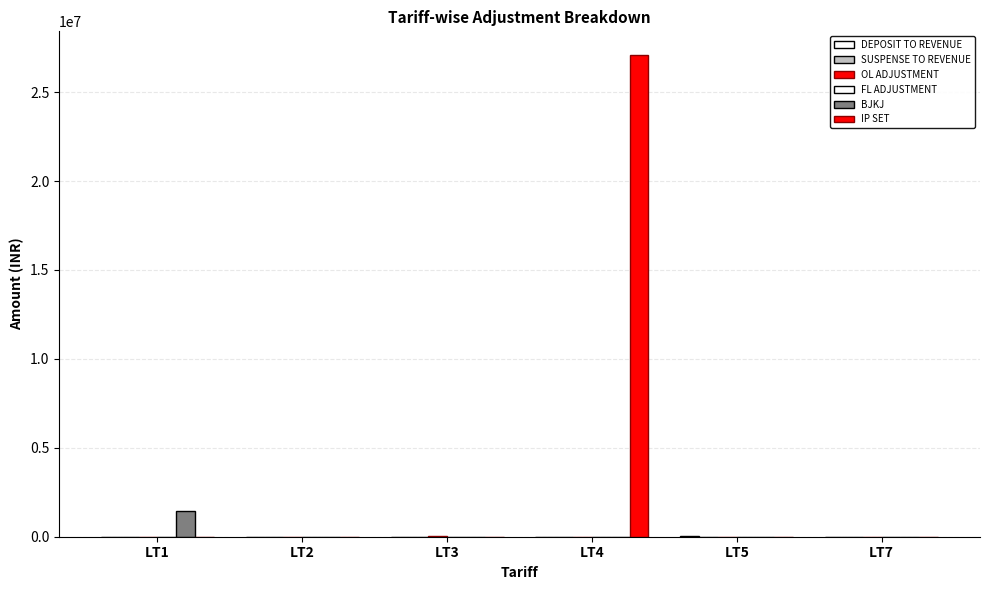

Reading left to right, what are all the values shown in this chart?

DEPOSIT TO REVENUE: 0.0	1180.0	0.0	0.0	16850.0	0.0
SUSPENSE TO REVENUE: 390.0	1579.0	972.0	0.0	0.0	0.0
OL ADJUSTMENT: 0.0	0.0	42775.3	0.0	0.0	0.0
FL ADJUSTMENT: 0.0	5700.9	0.0	0.0	0.0	0.0
BJKJ: 1421492.6	0.0	0.0	0.0	0.0	0.0
IP SET: 0.0	0.0	0.0	27066196.1	0.0	0.0